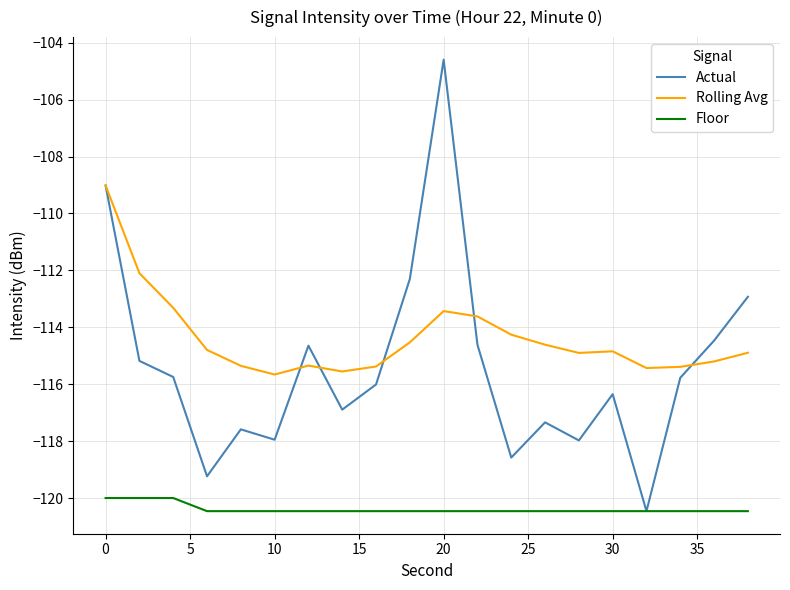

True or false: Rolling Avg and Floor cross at least once.

False